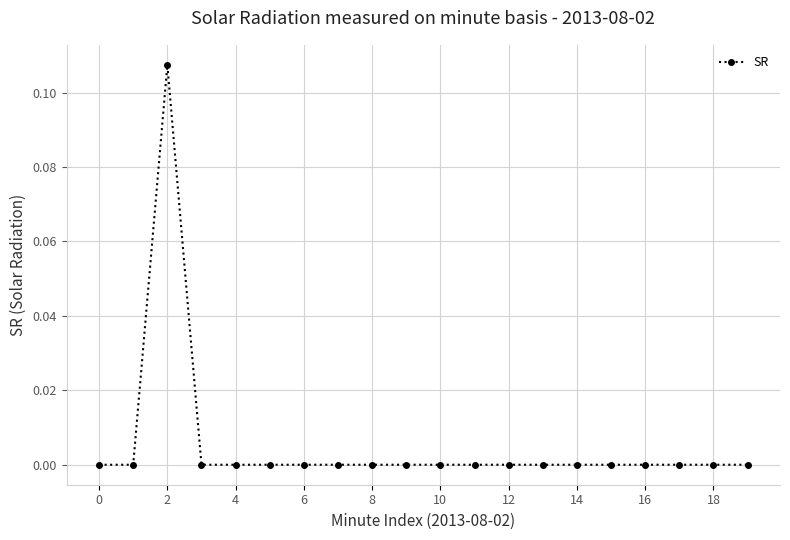

True or false: there are more than 0 points higher than both neighbors.

True